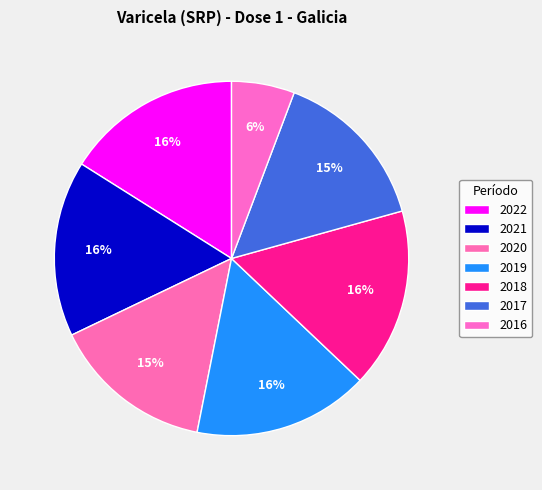

Does any single category account for the majority?

No